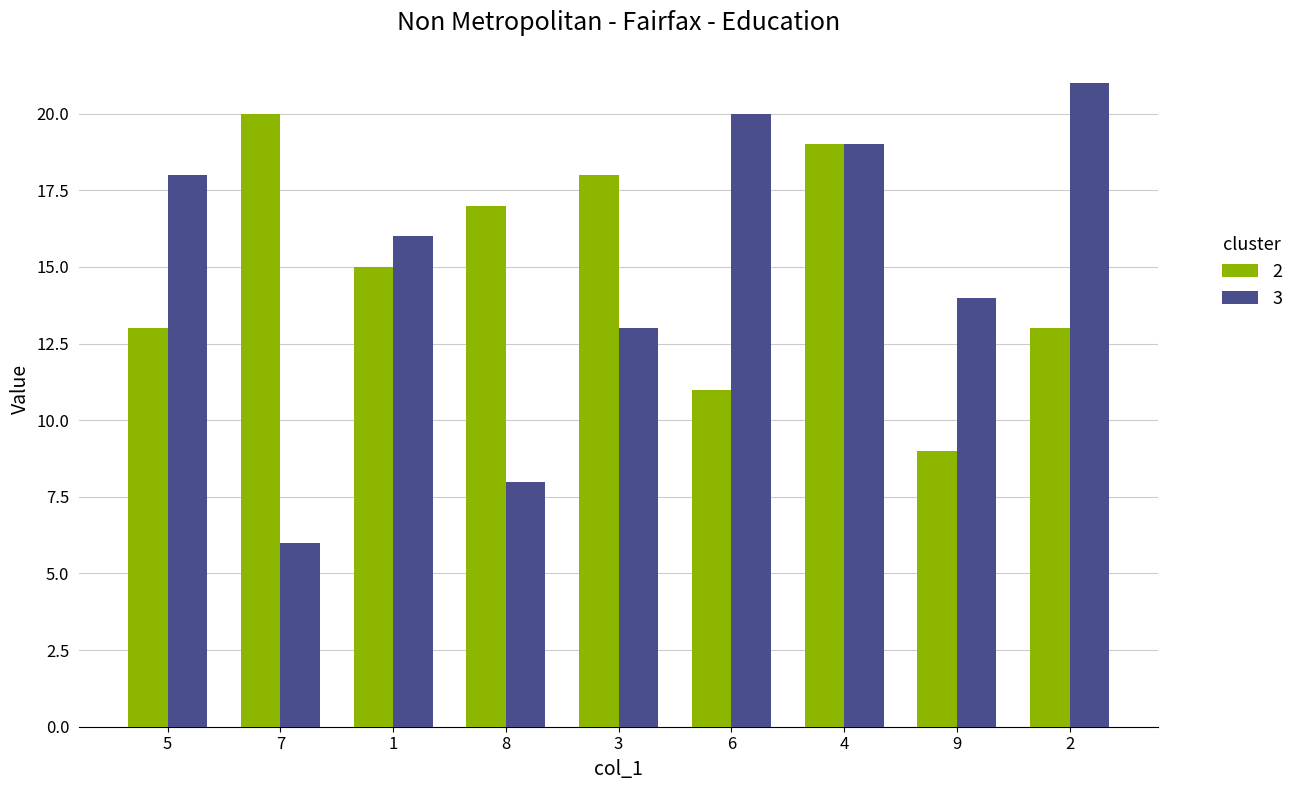

Which series has the largest range (max minus min)?

3